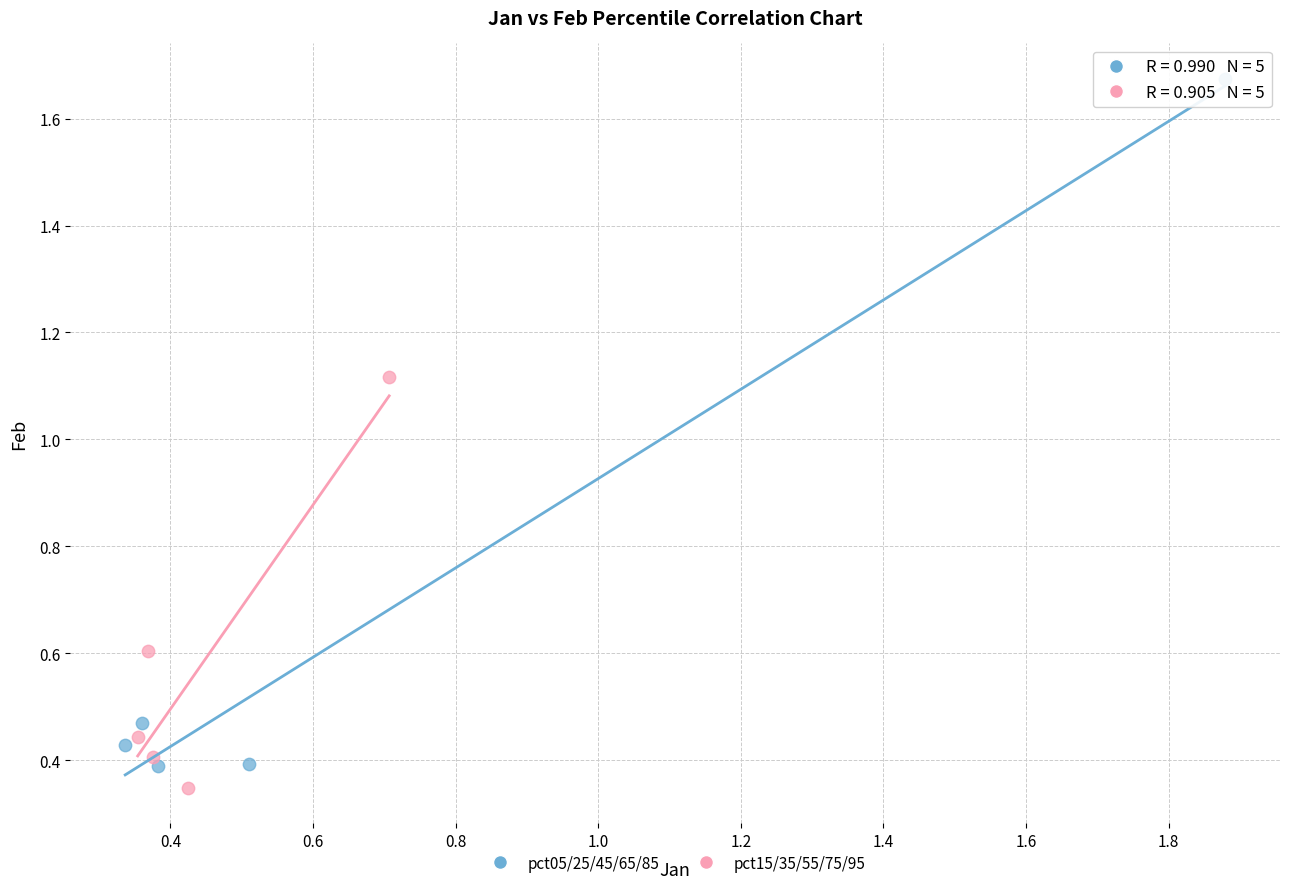

Which series has the widest spread of Y values?

pct05/25/45/65/85